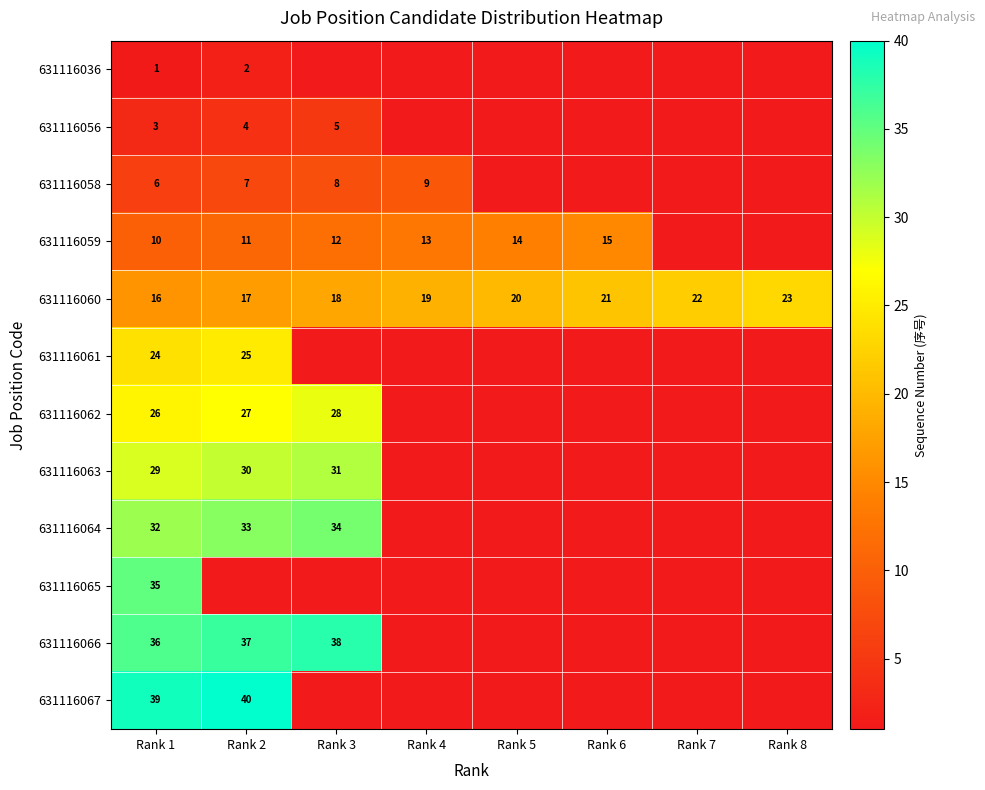

At how many categories does at least one series exceed 32?

3